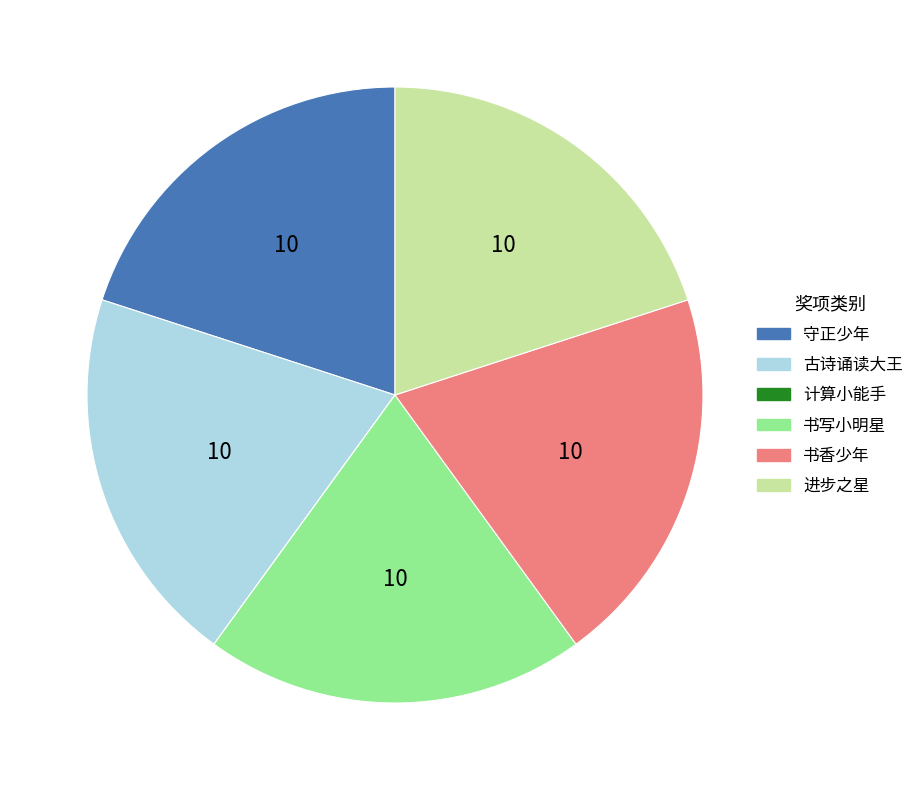

Is it true that 进步之星 is 20% of the pie?

True